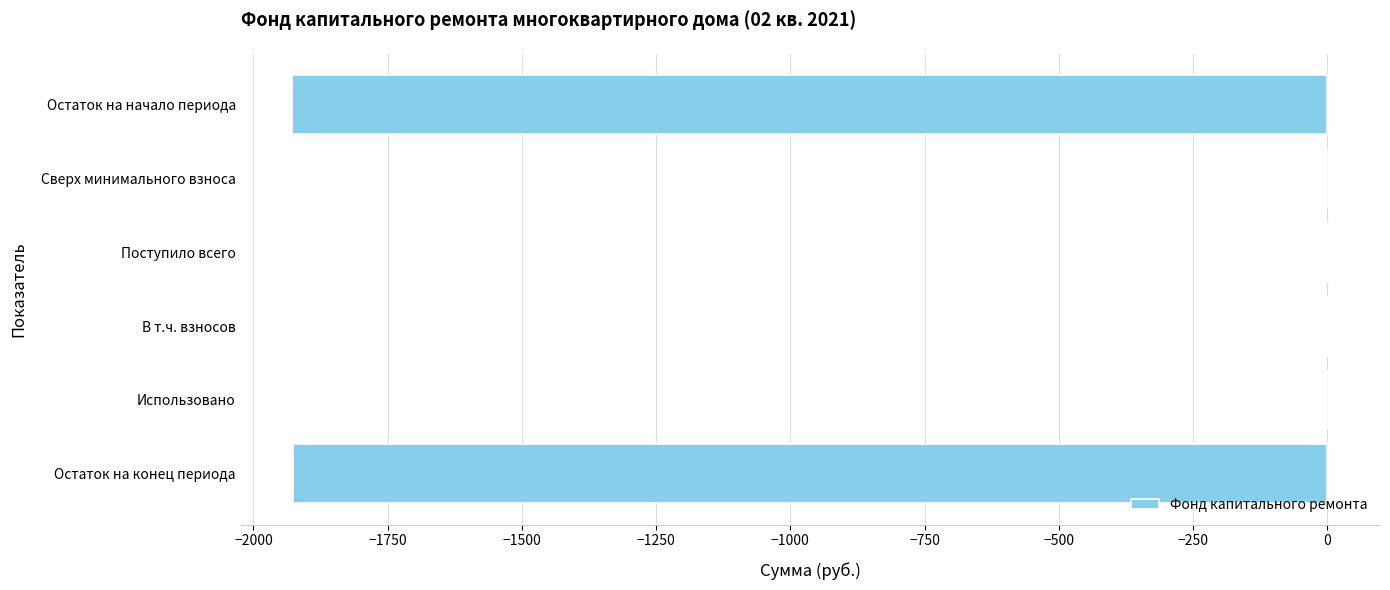

True or false: the data shows -2680.9 at Остаток на начало периода.

False